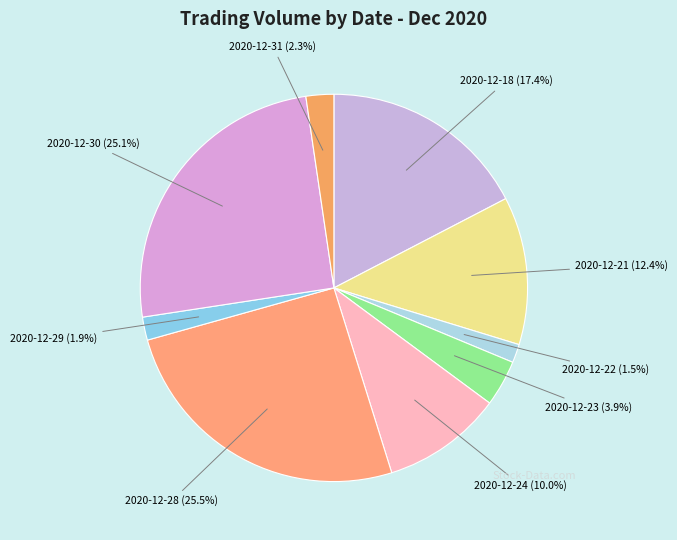

Rank the categories by value from lowest to highest.

2020-12-22, 2020-12-29, 2020-12-31, 2020-12-23, 2020-12-24, 2020-12-21, 2020-12-18, 2020-12-30, 2020-12-28